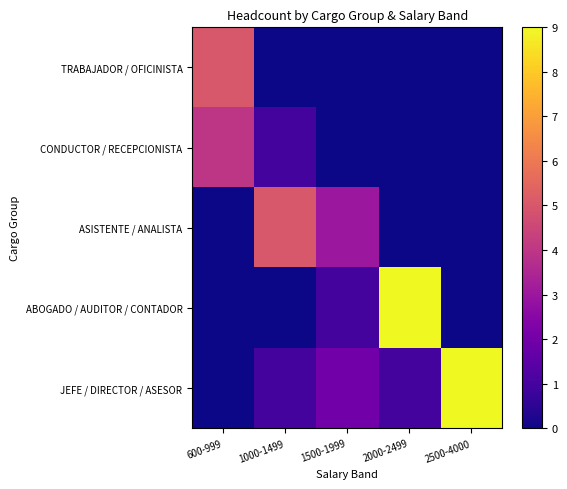

Which has a higher value, 1500-1999 or 1000-1499?

1500-1999